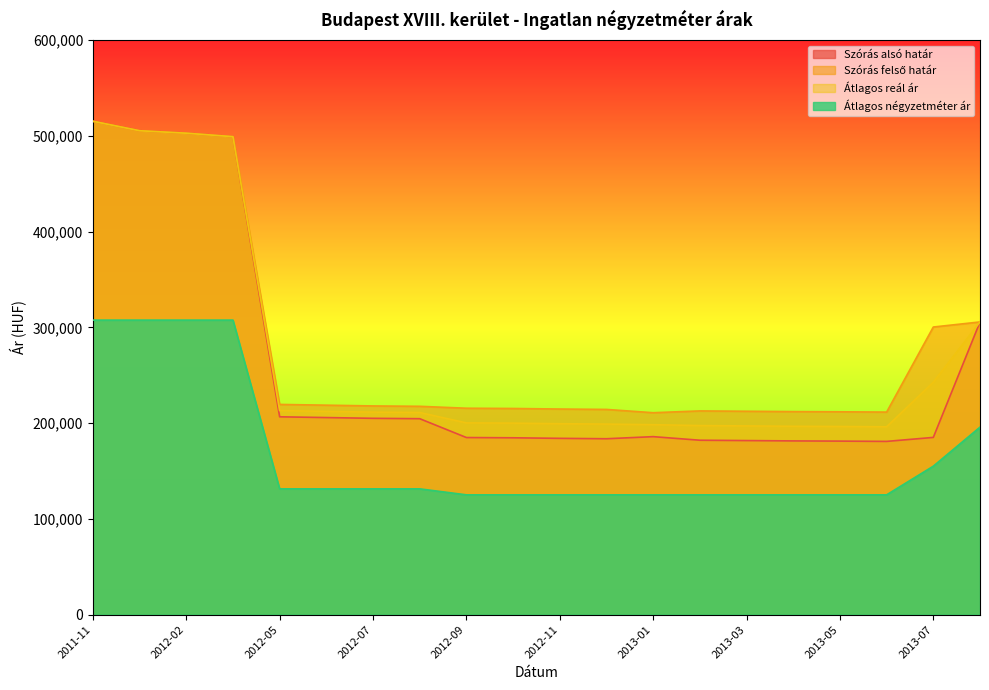

List the series in order of their peak value, lowest first.

Átlagos négyzetméter ár, Szórás alsó határ, Szórás felső határ, Átlagos reál ár